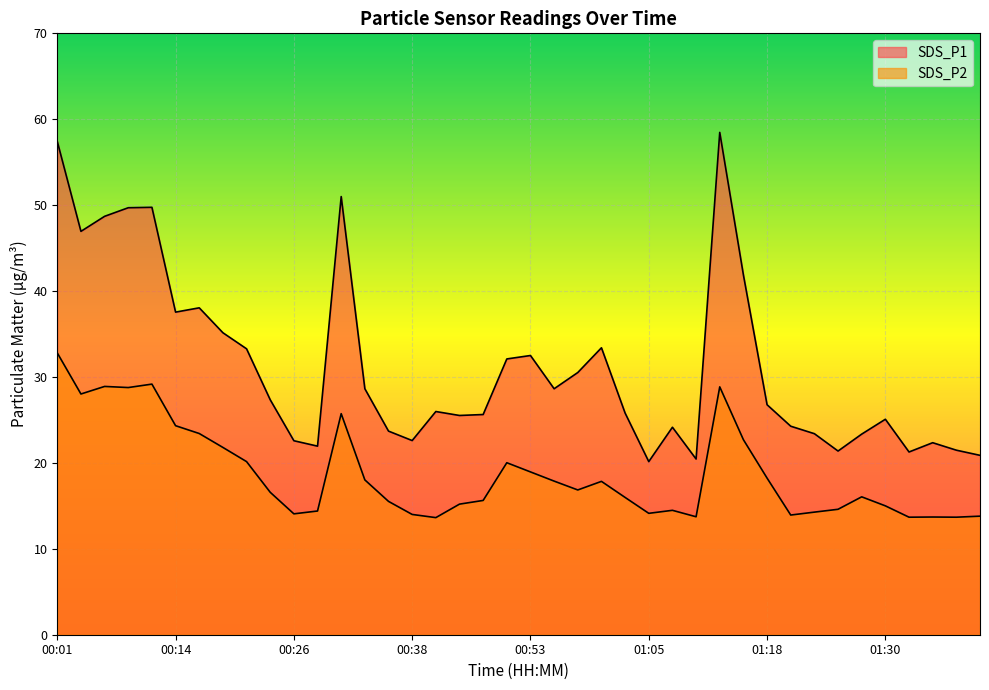

How many data points in SDS_P2 are above 16?

21